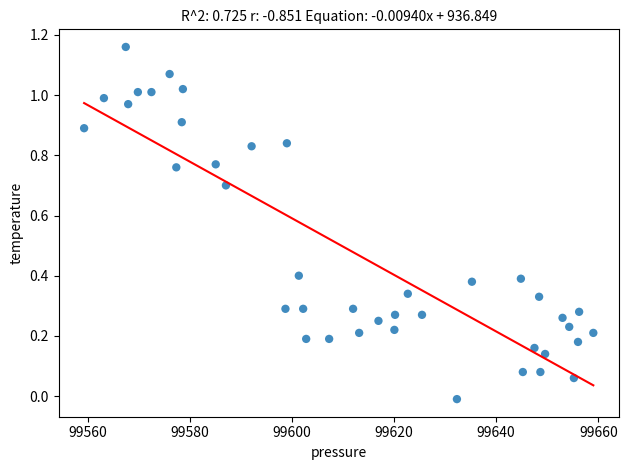

What is the range of X values (max minus min)?

99.8